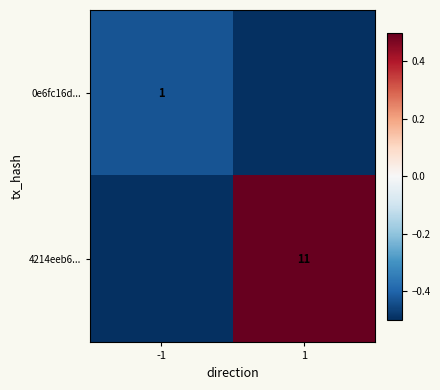

Is it true that 0e6fc16d... equals -0.3 at -1?

False